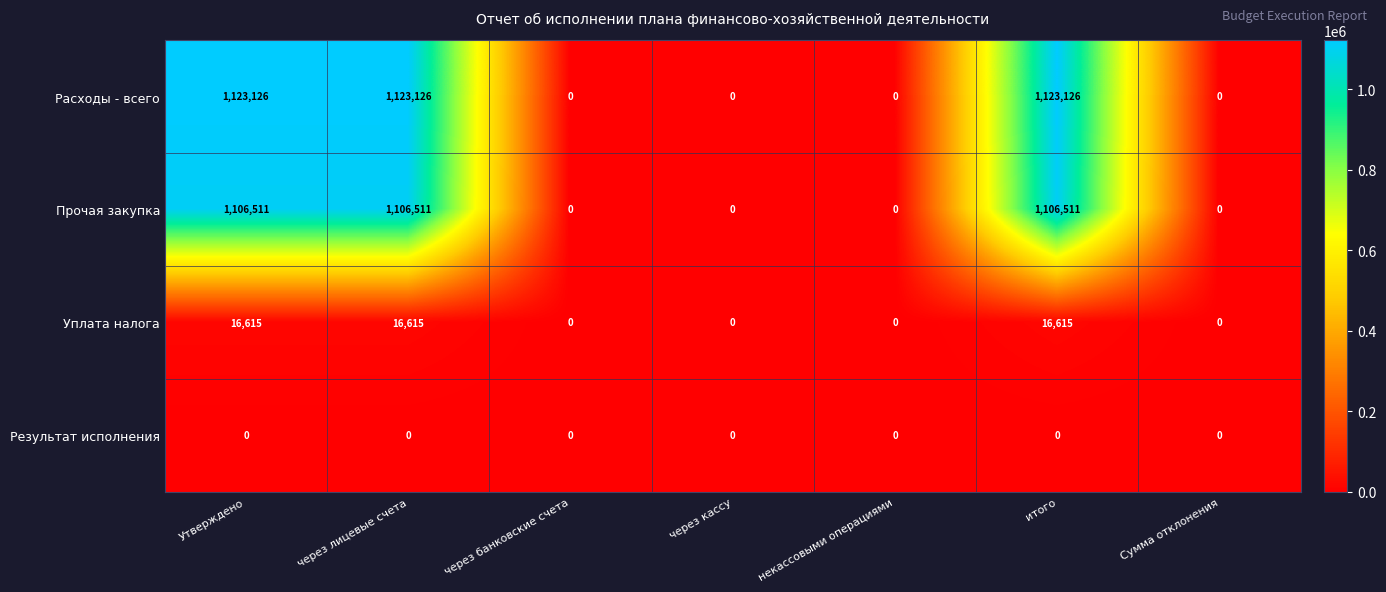

What is the greatest value displayed?

1123126